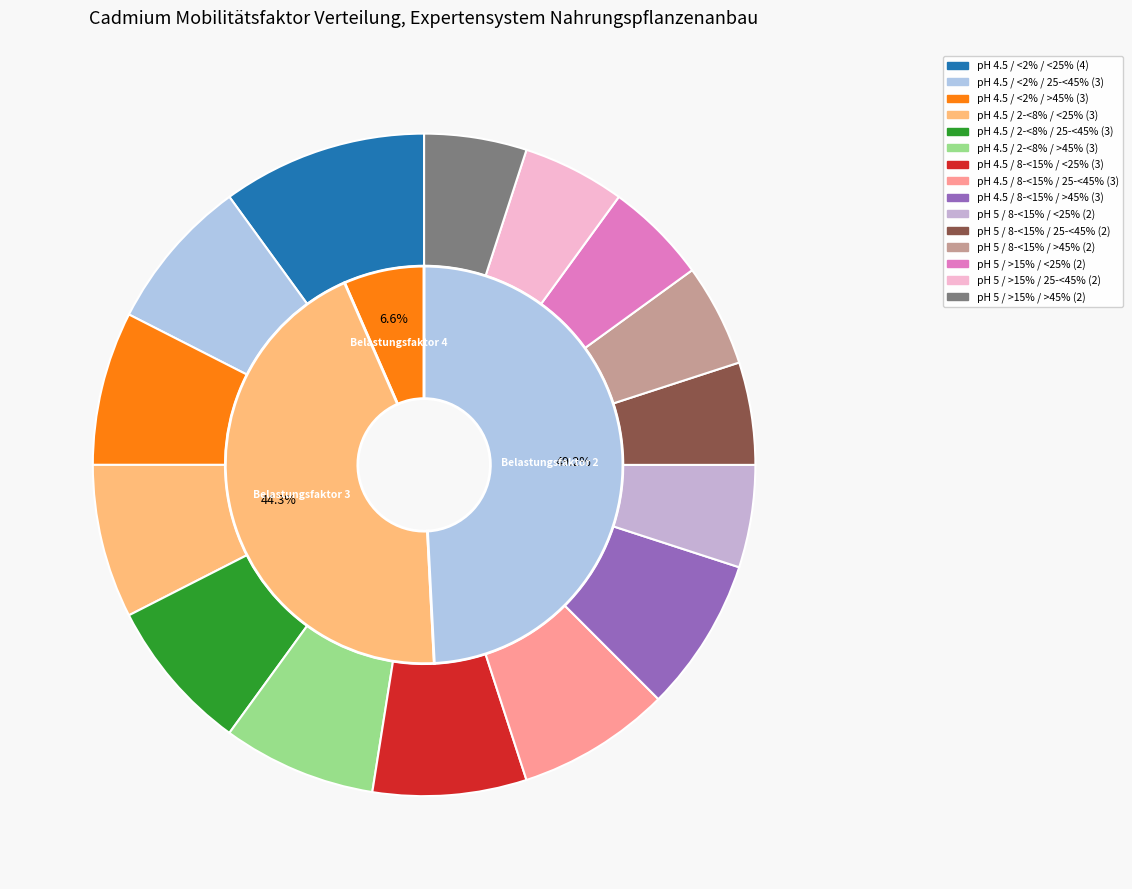

To the nearest percent, what is the difference between the largest and smallest slice percentages?

5%